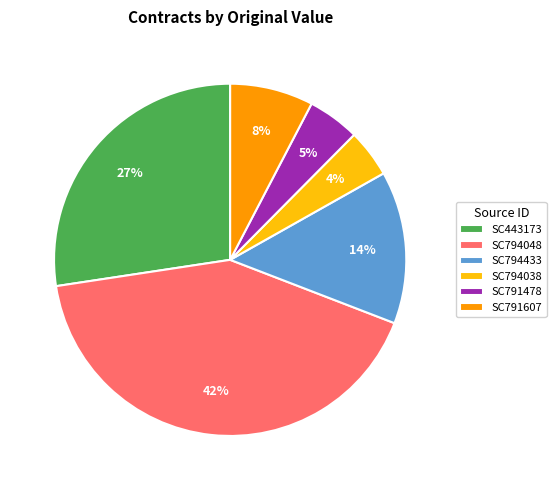

Does any single category account for the majority?

No